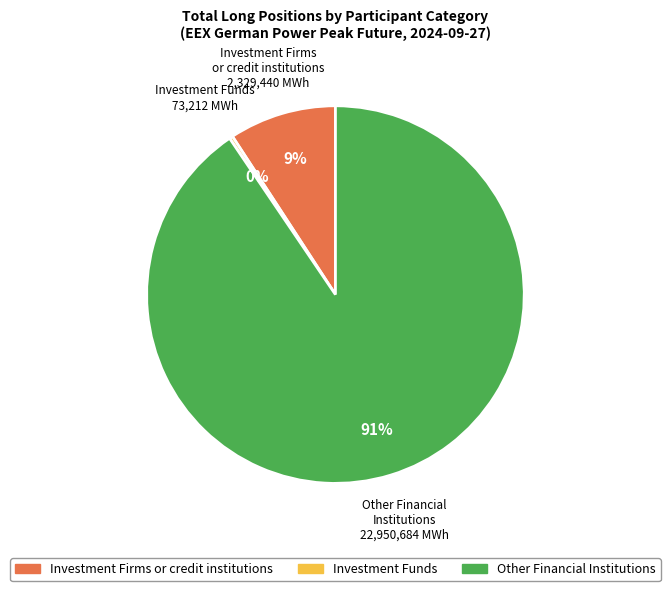

To the nearest percent, what is the average slice percentage?

33%